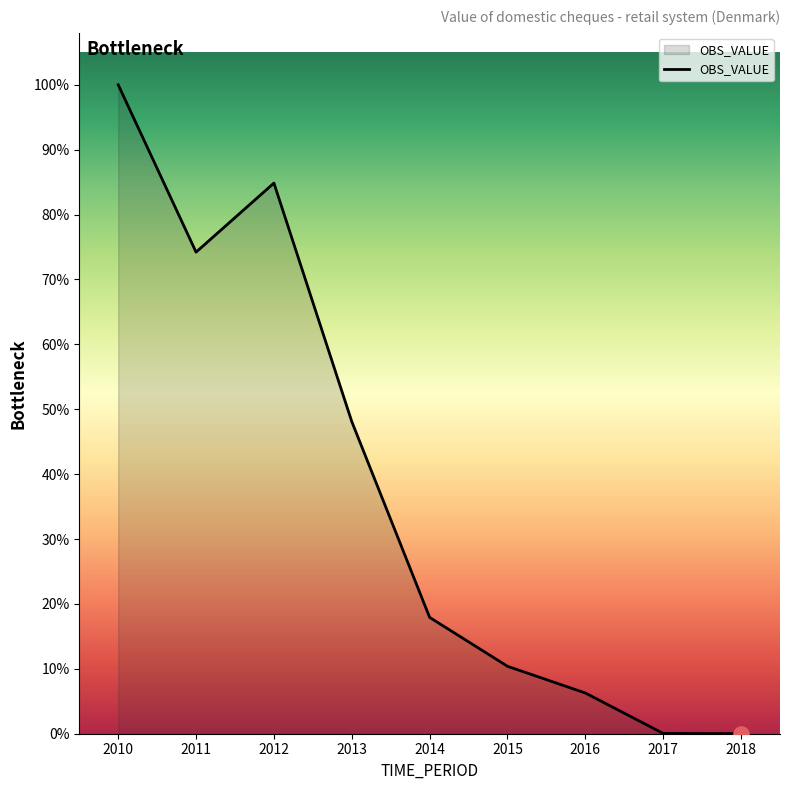

Does the chart have visible grid lines?

No